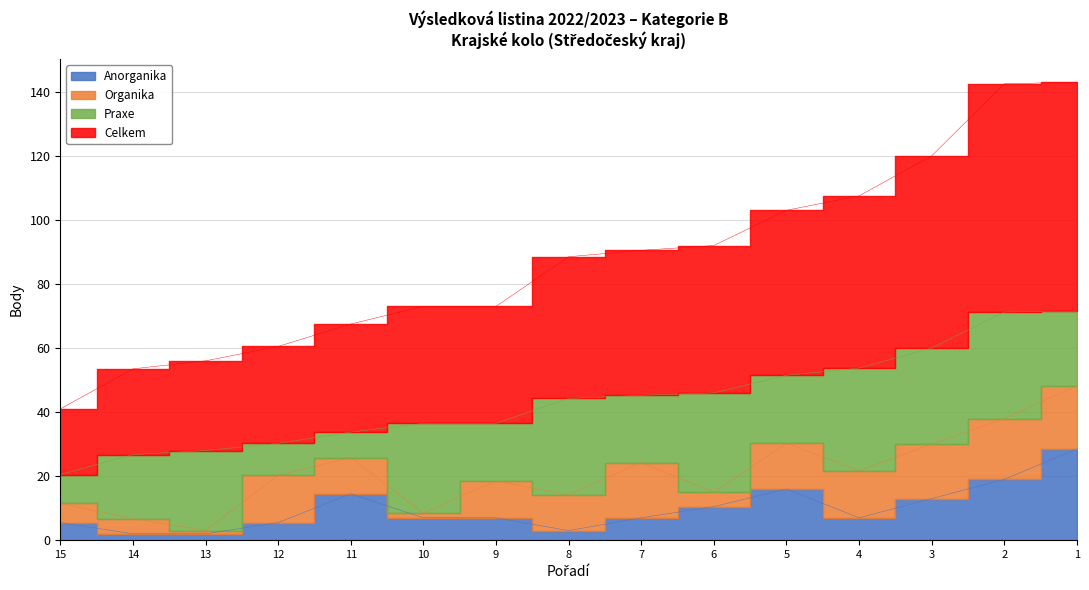

What is the highest value of the Organika series?

19.8